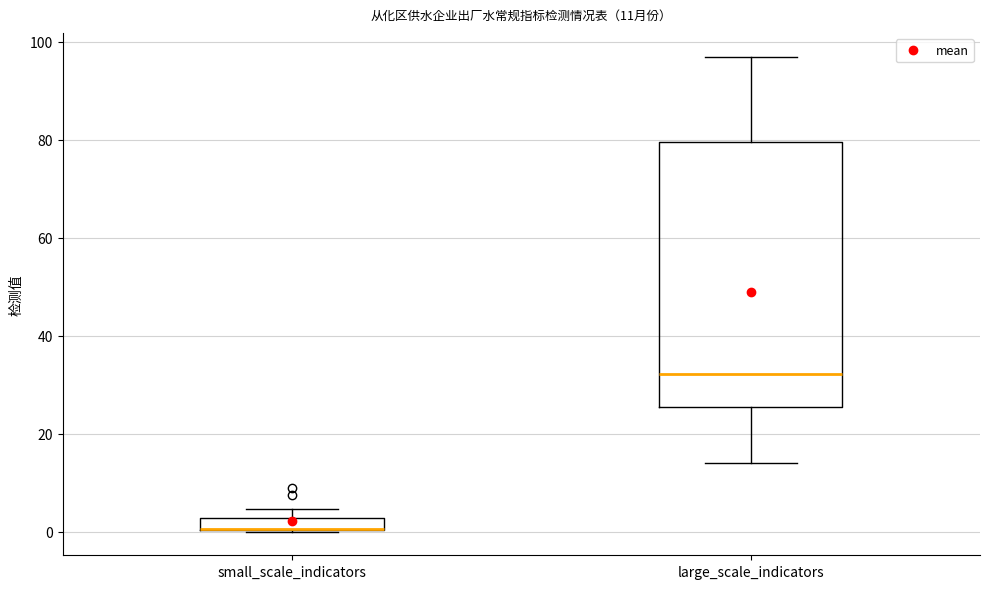

Comparing the boxes themselves (not the whiskers), which one is the tallest?

large_scale_indicators